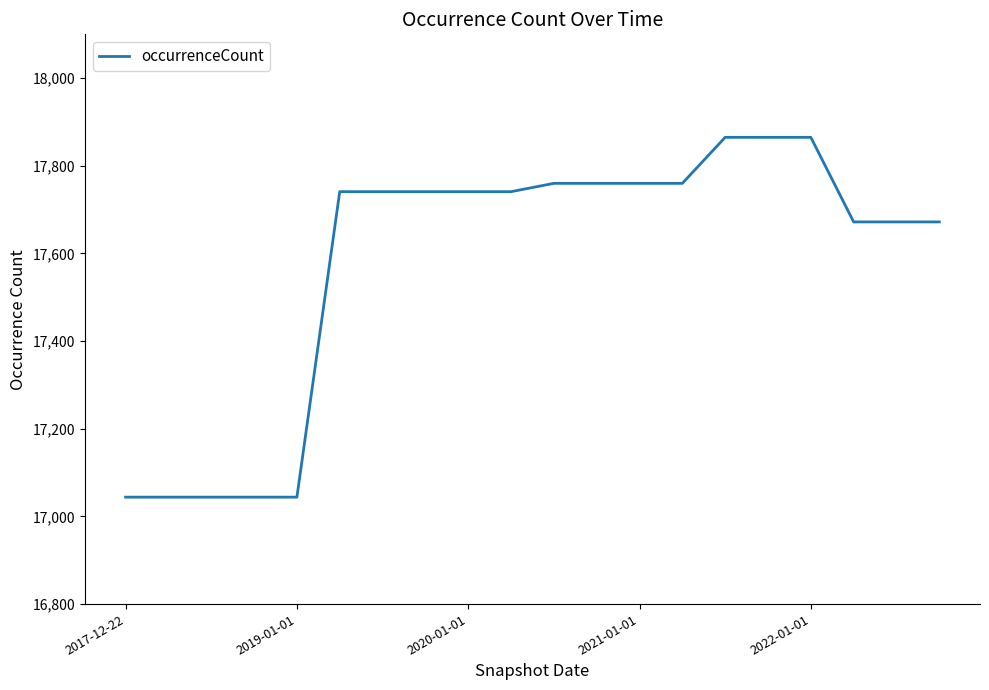

What is the minimum value shown in the chart?

17044